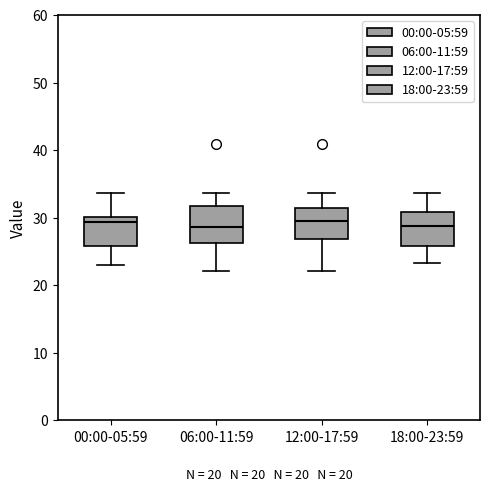

Where does the upper whisker of the box for 12:00-17:59 end on the y-axis? The values are not printed on the chart, so give them approximately, as read against the axis.

34